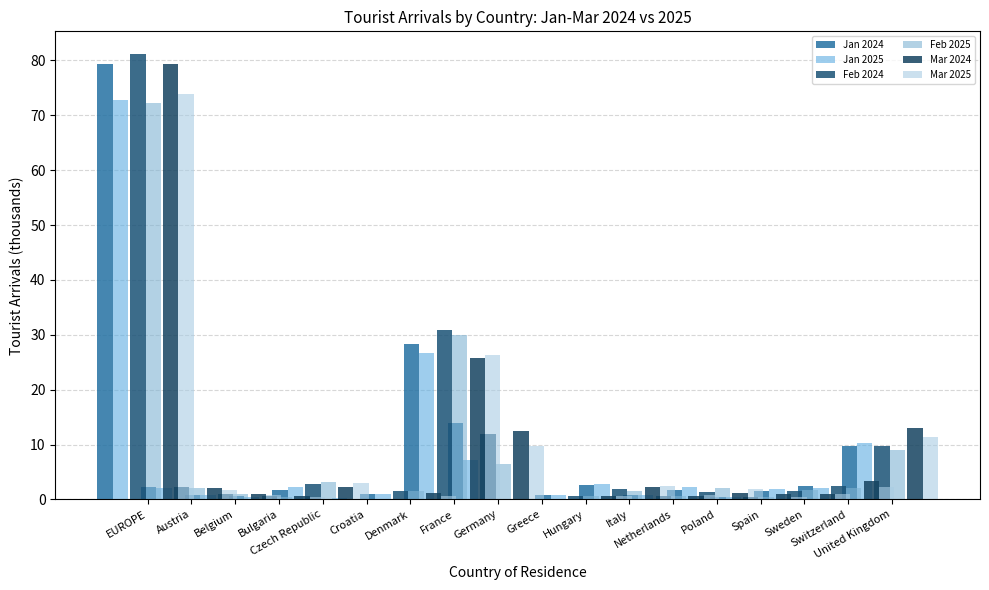

How many data points in Mar 2025 are above 1?

9